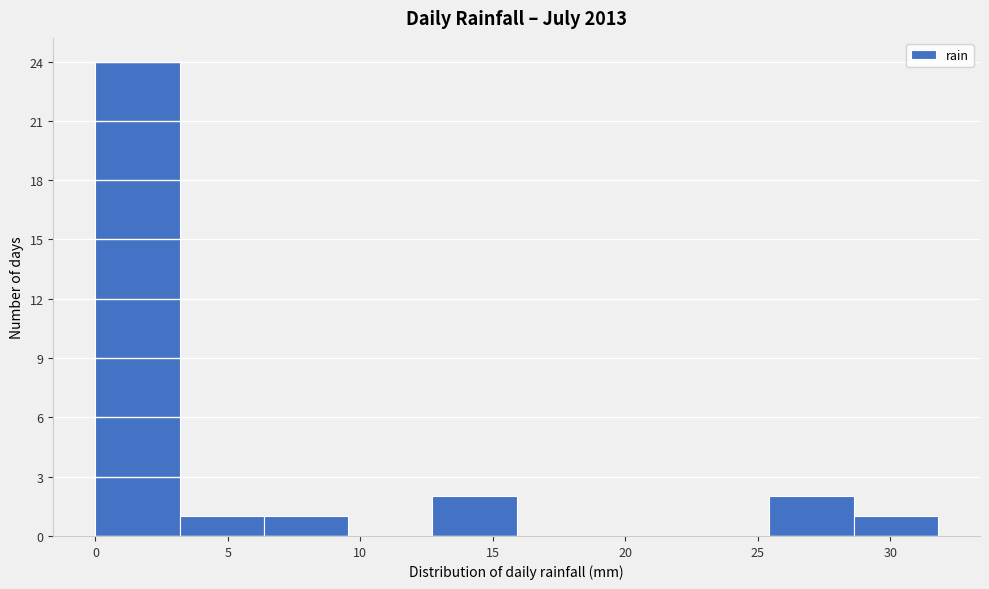

Reading left to right, list every bar in this chart as the range it spans on the x-axis followed by its height. Neither the bar edges nor the heights are printed on the chart, so give them approximately, as read against the axes.

0.0 to 3.0: 24
3.0 to 6.5: 1
6.5 to 9.5: 1
9.5 to 12.5: 0
12.5 to 16.0: 2
16.0 to 19.0: 0
19.0 to 22.5: 0
22.5 to 25.5: 0
25.5 to 28.5: 2
28.5 to 32.0: 1